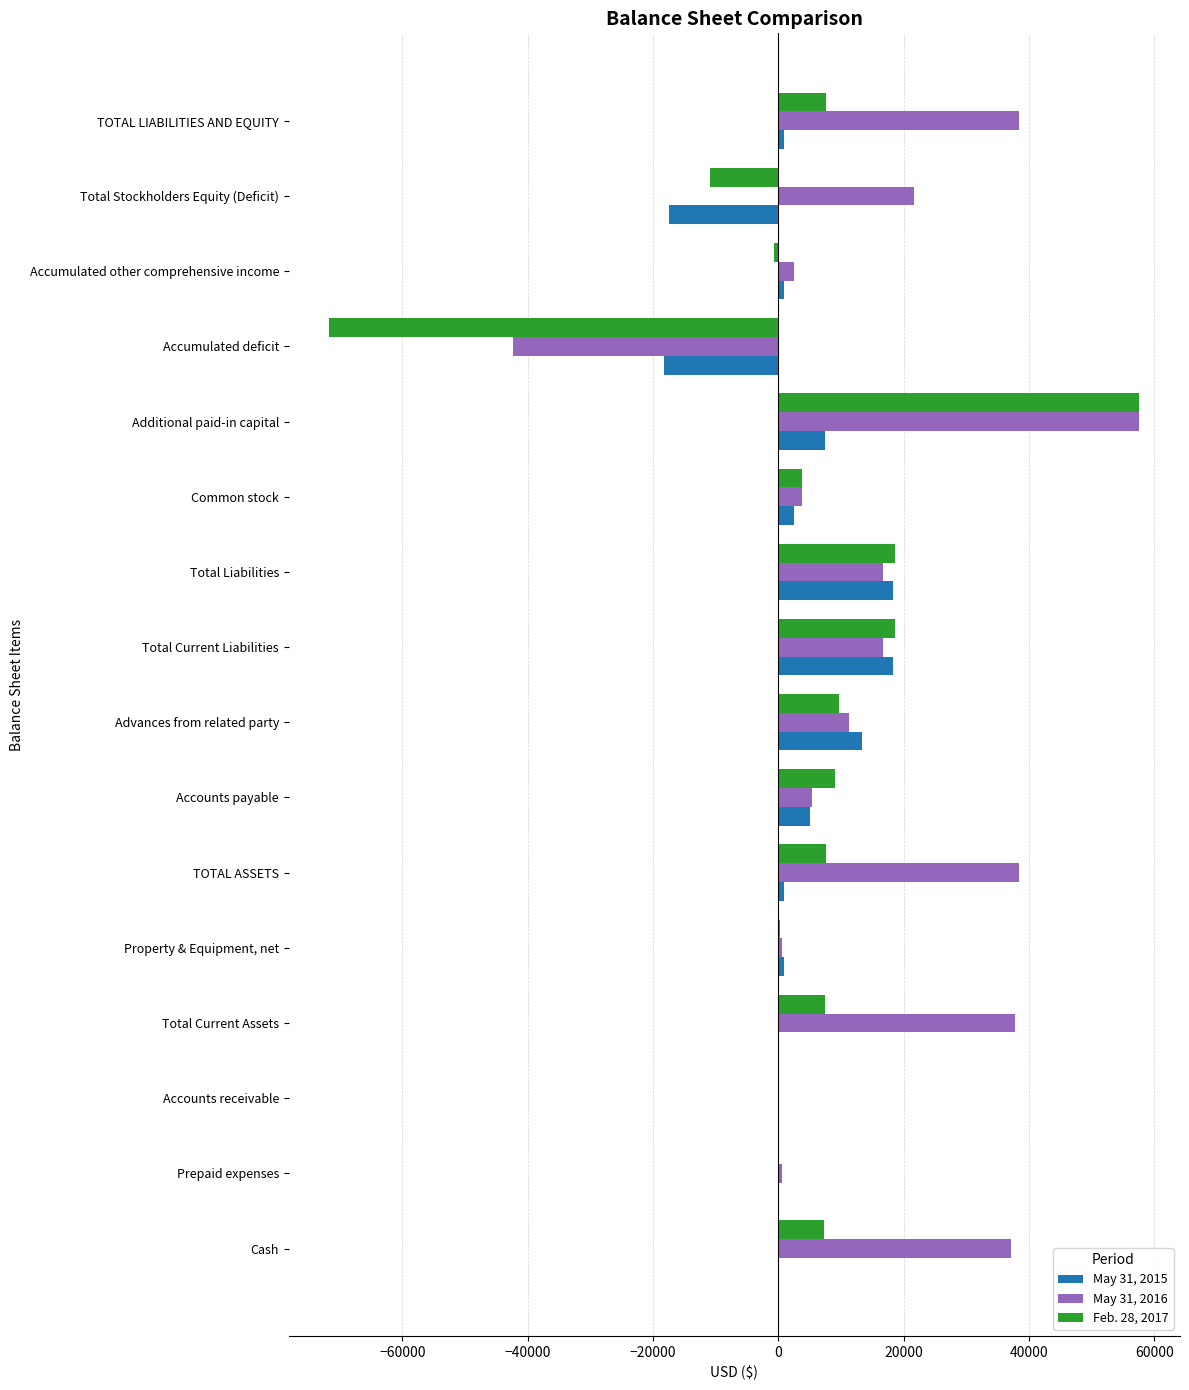

At which category does the chart reach its peak across all series?

Additional paid-in capital